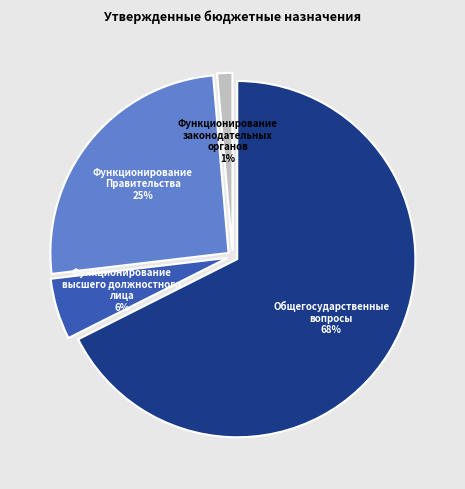

Which slice is the largest?

Общегосударственные вопросы